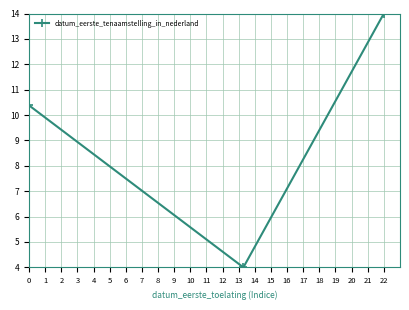

What is the sum of all values?

28.4